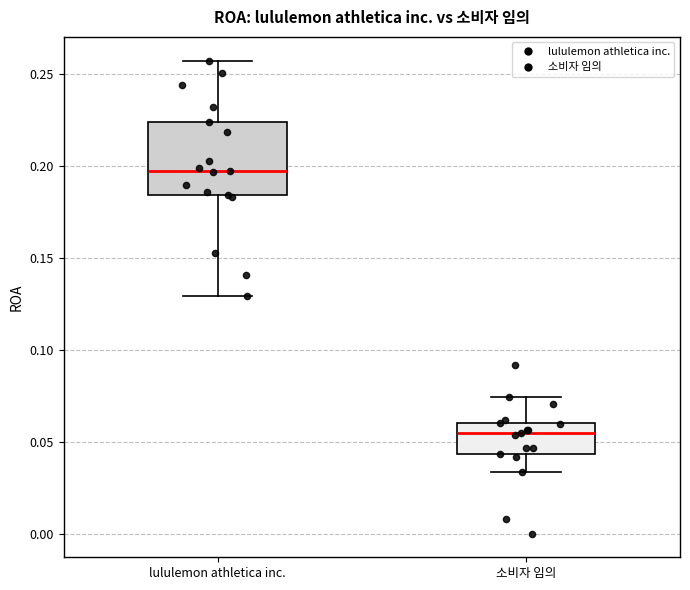

Reading left to right, read every box against the y-axis: the position of its median line, the range the box covers, and the ends of its whiskers. The values are not printed on the chart, so give them approximately, as read against the axis.

lululemon athletica inc.: median 0.195, box 0.185 to 0.225, whiskers 0.130 to 0.255
소비자 임의: median 0.055, box 0.045 to 0.060, whiskers 0.035 to 0.075